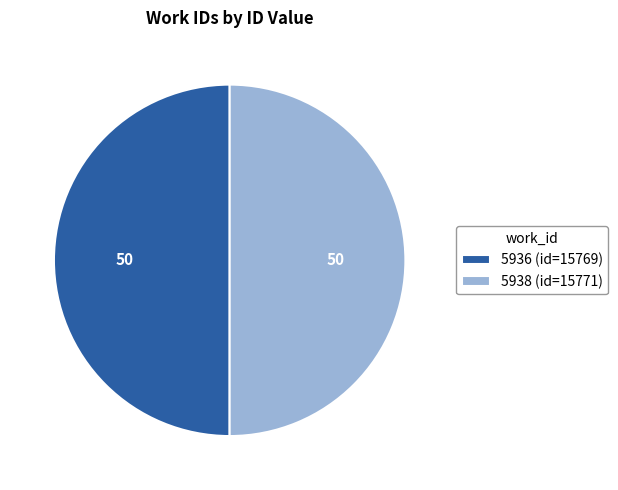

Approximately how many times larger is the value at 5938 (id=15771) compared to 5936 (id=15769)?

1.0